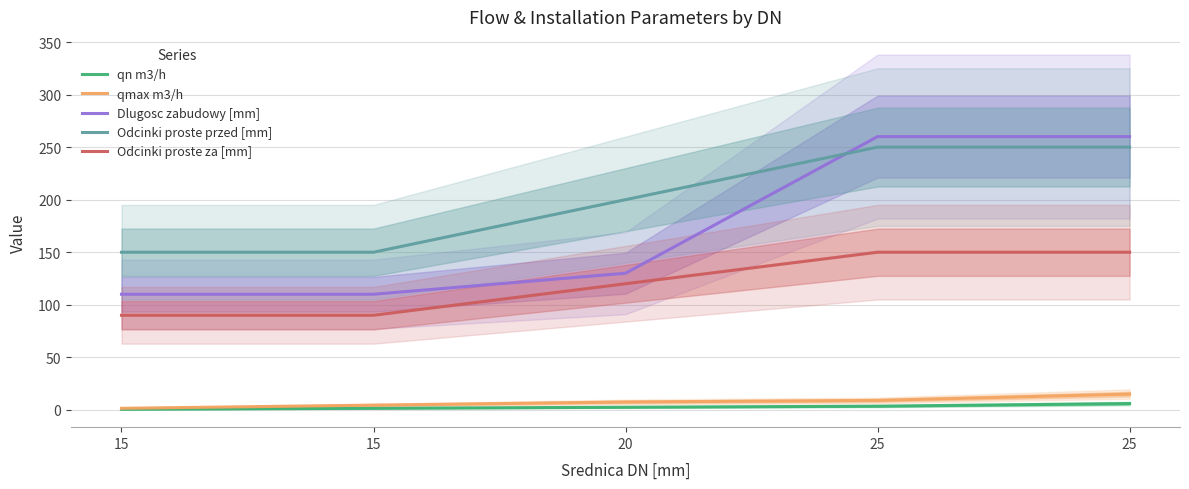

What is the average value of the Odcinki proste za [mm] series?

120.0